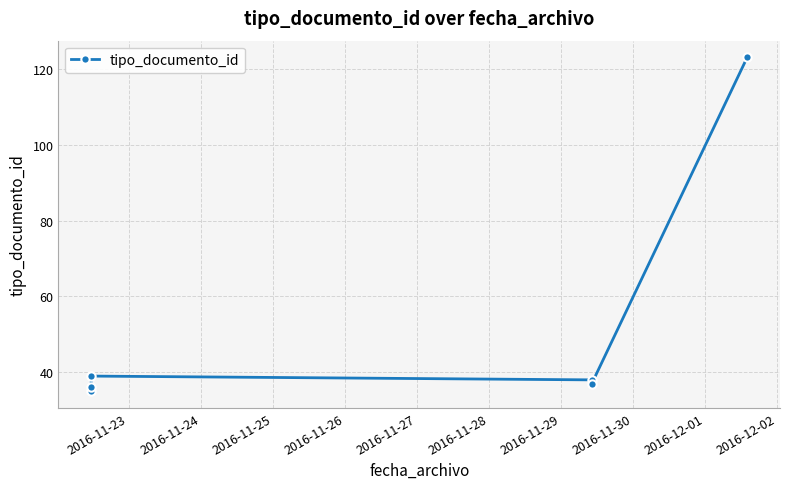

What is the difference between the second highest and second lowest values?

3